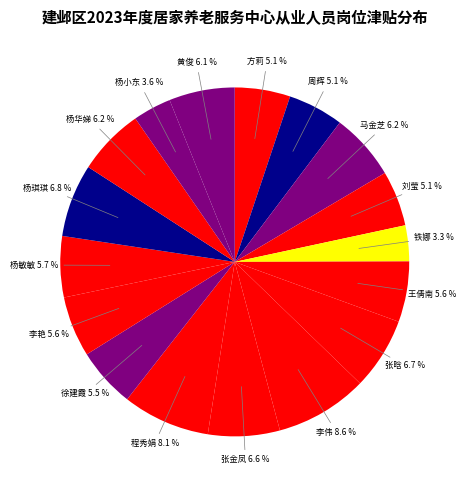

Is it true that 杨琪琪 is 1% of the pie?

False